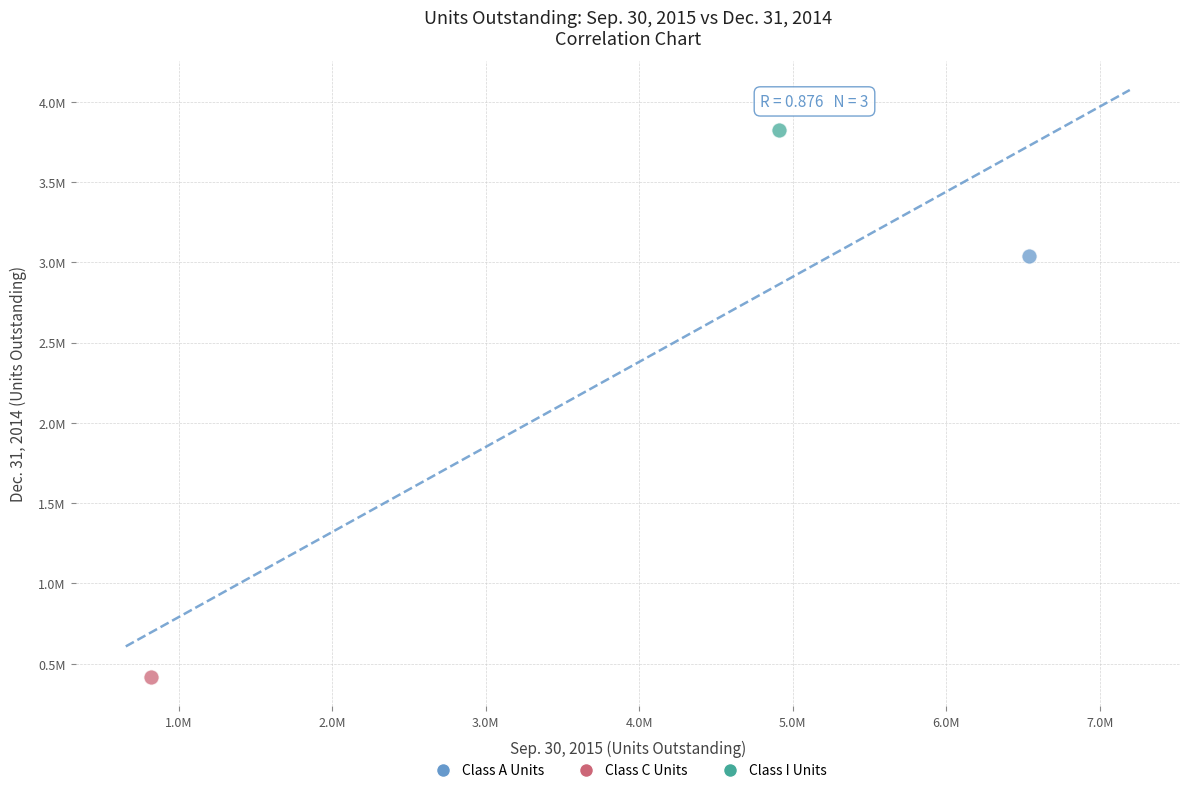

Which series contains the lowest Y value?

Class C Units